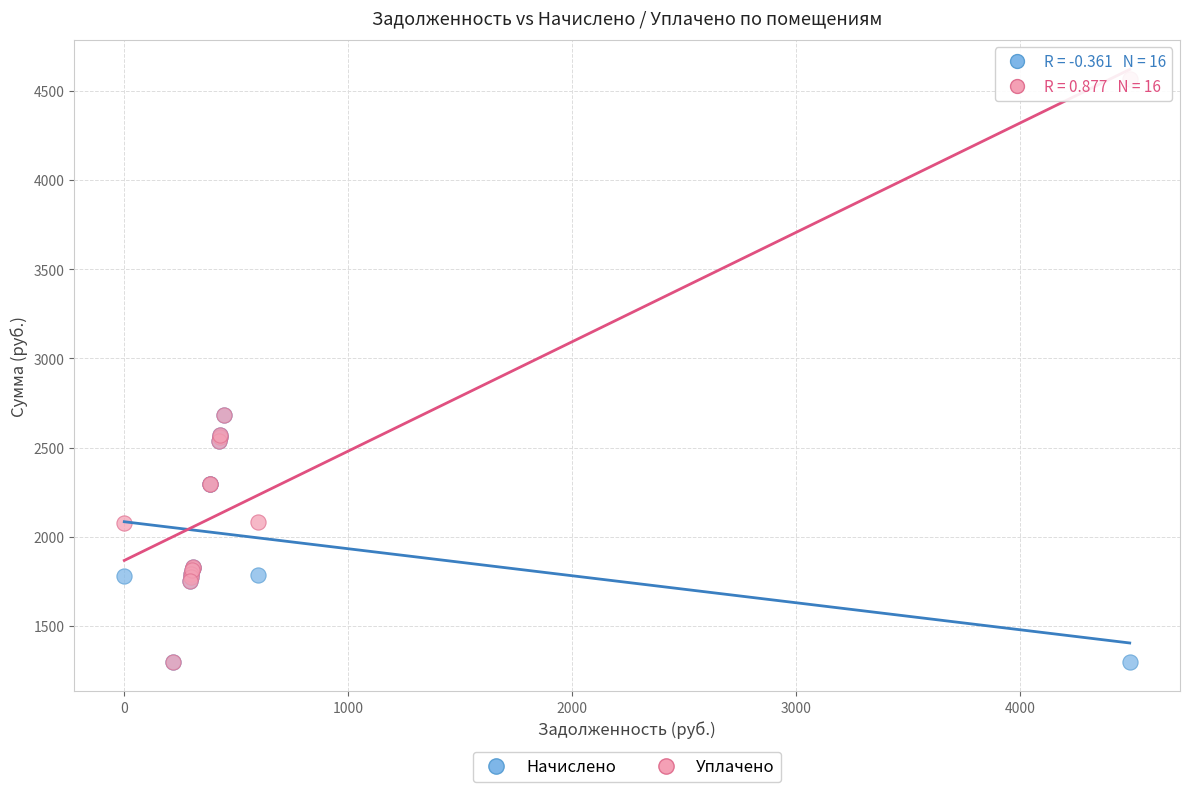

What are all the series names shown in the legend?

Начислено, Уплачено